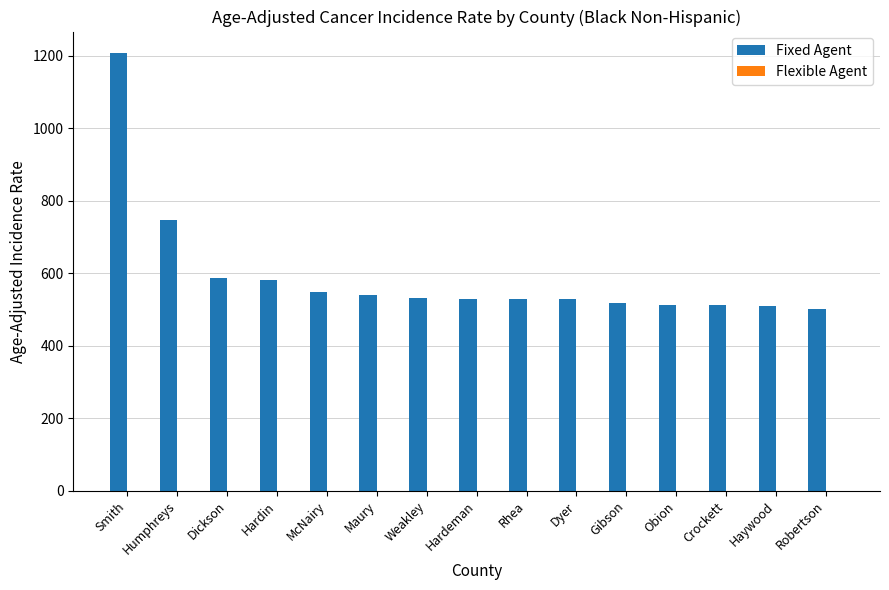

The chart shows a value of 529.7 at Dyer. True or false?

True